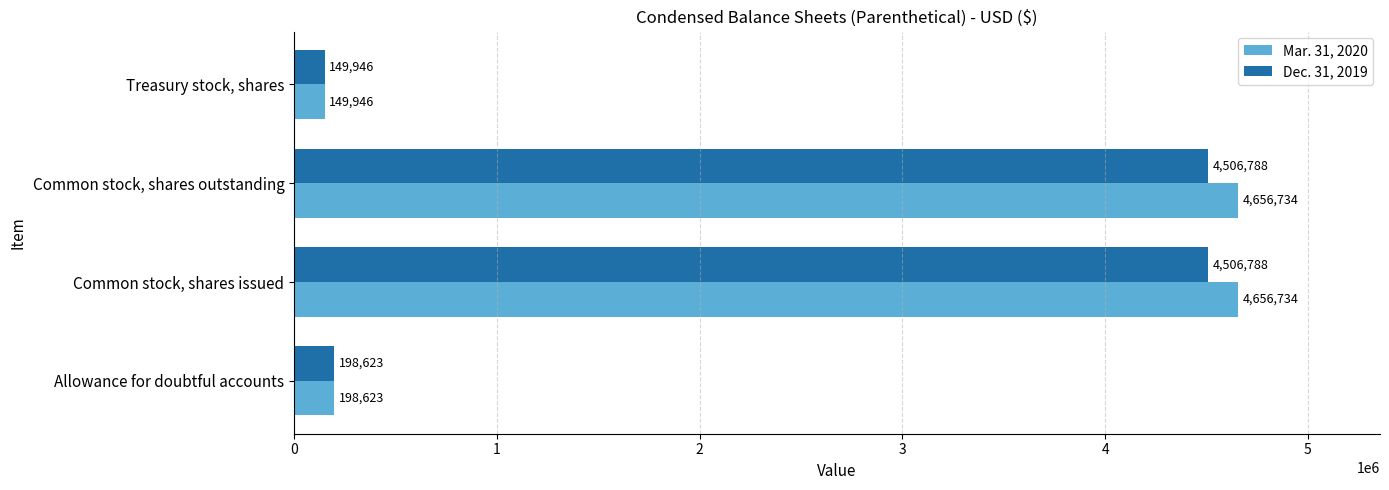

What is the minimum value for Mar. 31, 2020?

149946